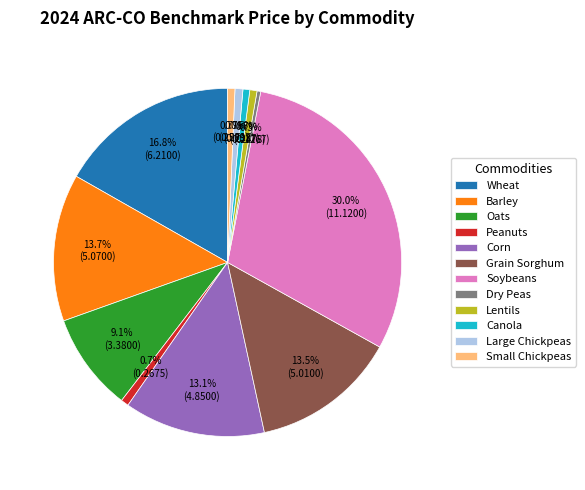

To the nearest percent, what percentage of the pie is Soybeans?

30%